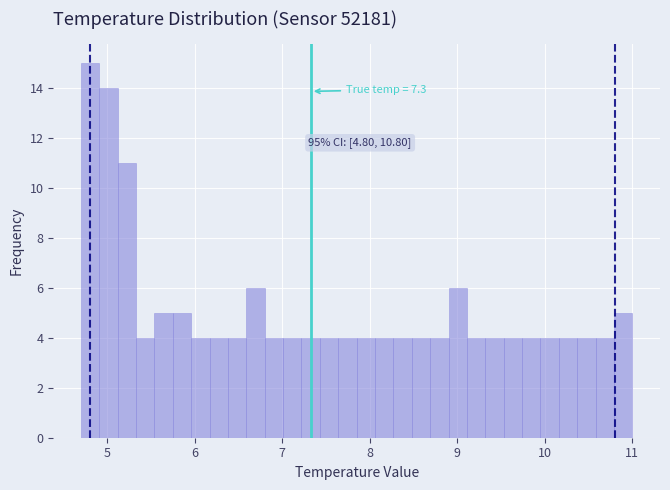

Around what value on the x-axis is the tallest bar? Give the approximate position of its centre, as read against the axis.

4.8